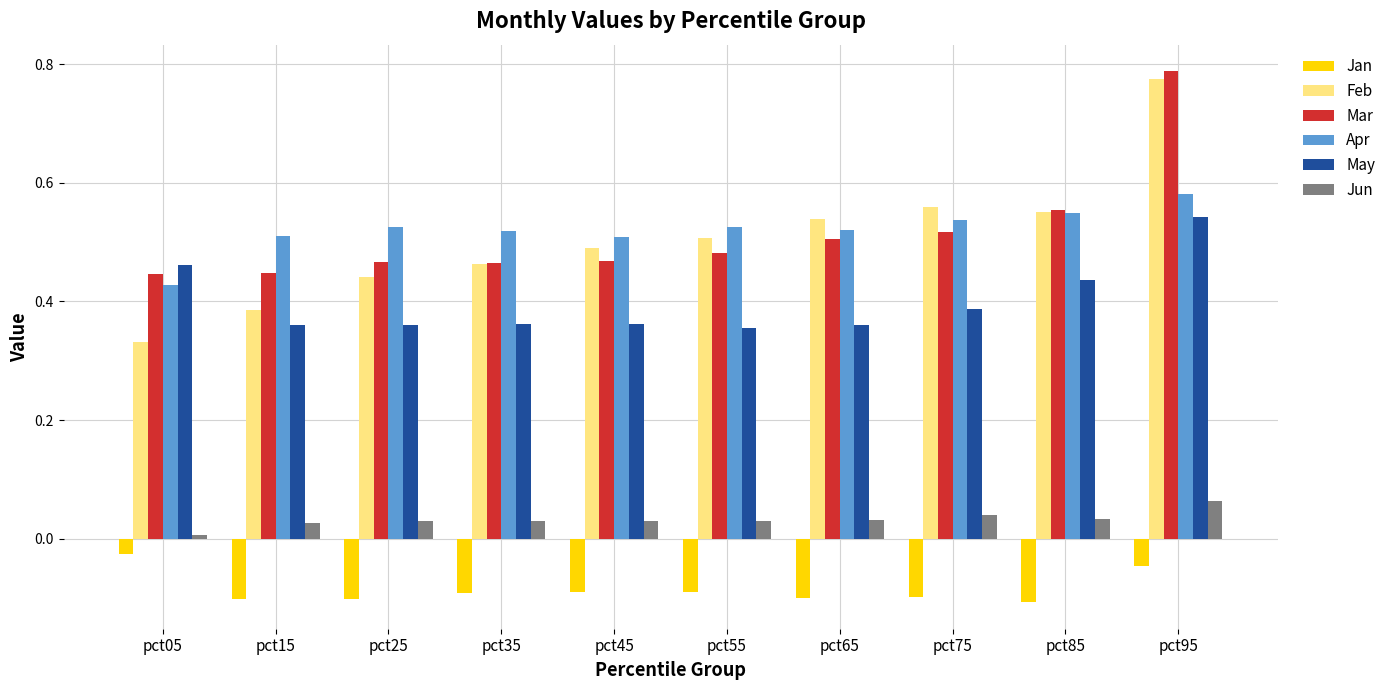

Which series has the largest range (max minus min)?

Feb